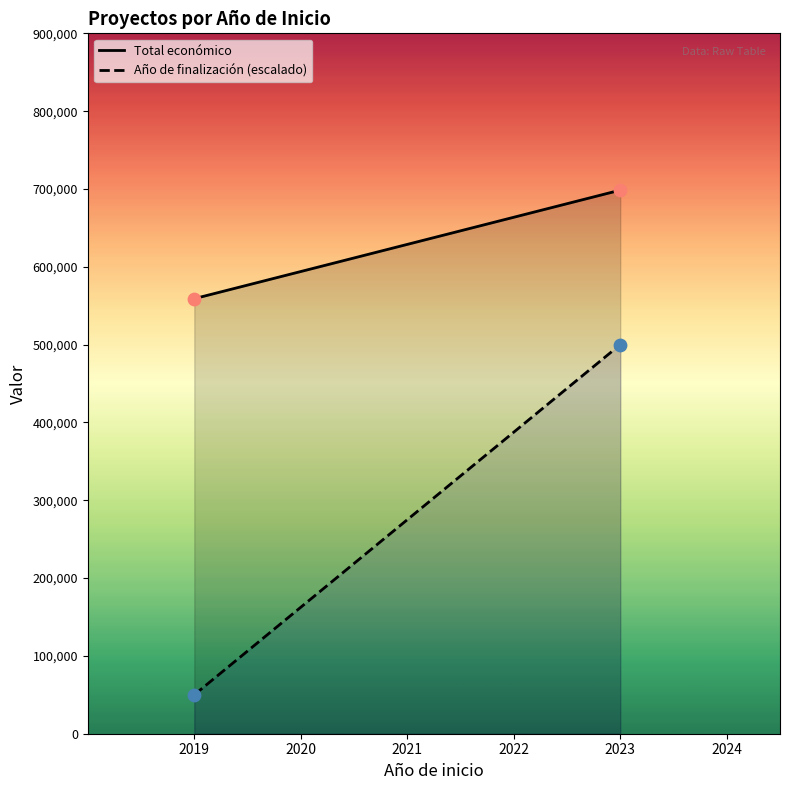

What are all the series names shown in the legend?

Total económico, Año de finalización (escalado)